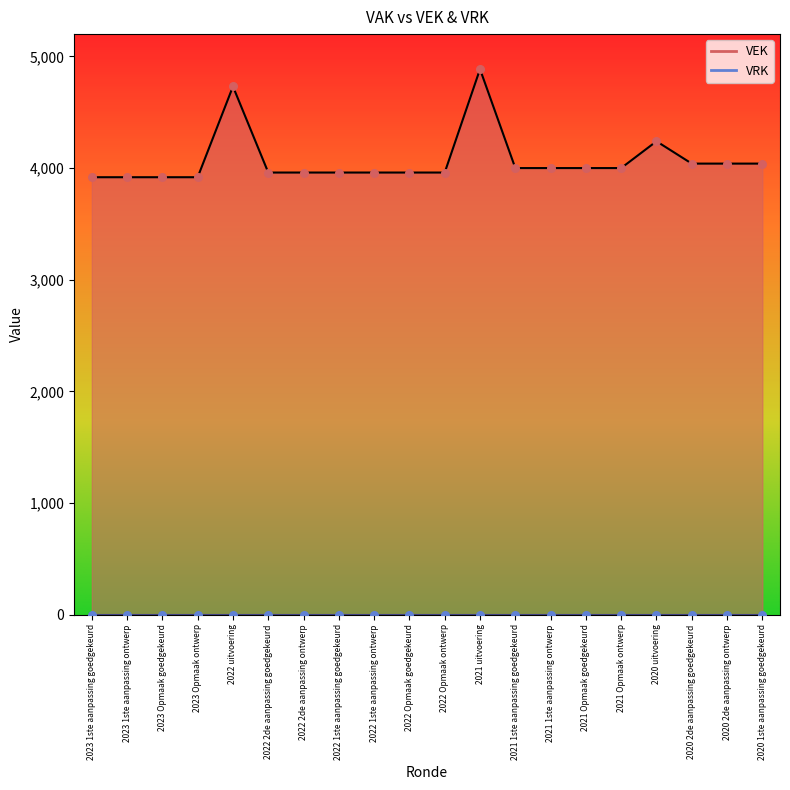

Which has a higher value, 2023 1ste aanpassing ontwerp or 2023 Opmaak goedgekeurd?

2023 1ste aanpassing ontwerp